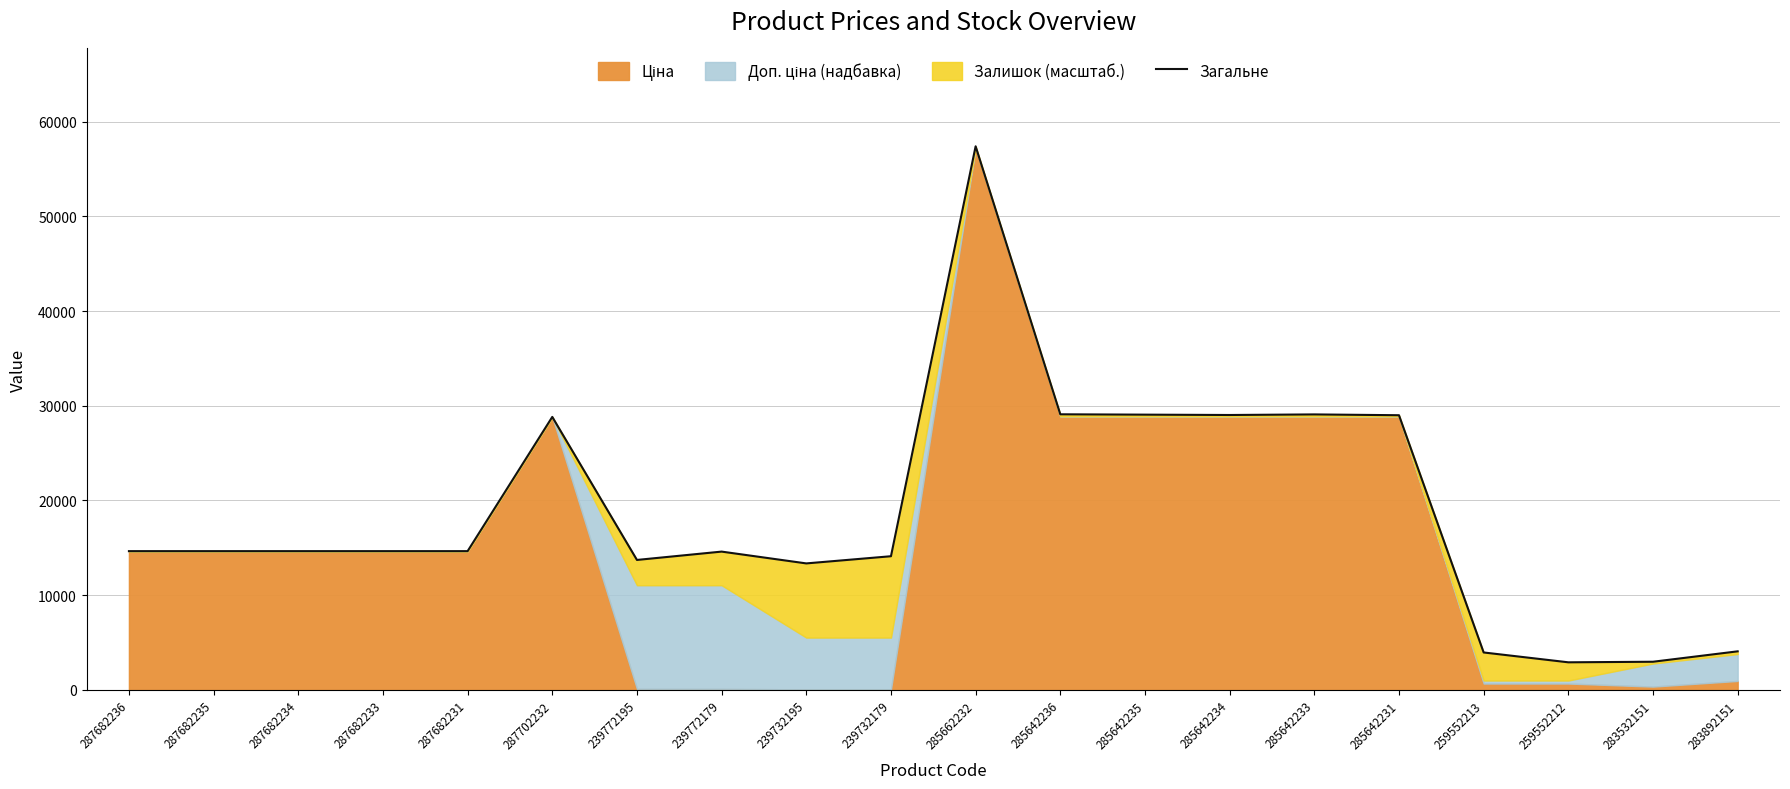

Reading left to right, list all the values displayed in this chart.

14649.6	14649.6	14649.6	14649.6	14649.6	28821.8	13721.1	14601.6	13355.1	14113.3	57394.5	29098.2	29061.5	29024.8	29086.0	29000.4	3952.3	2912.8	2972.6	4071.6